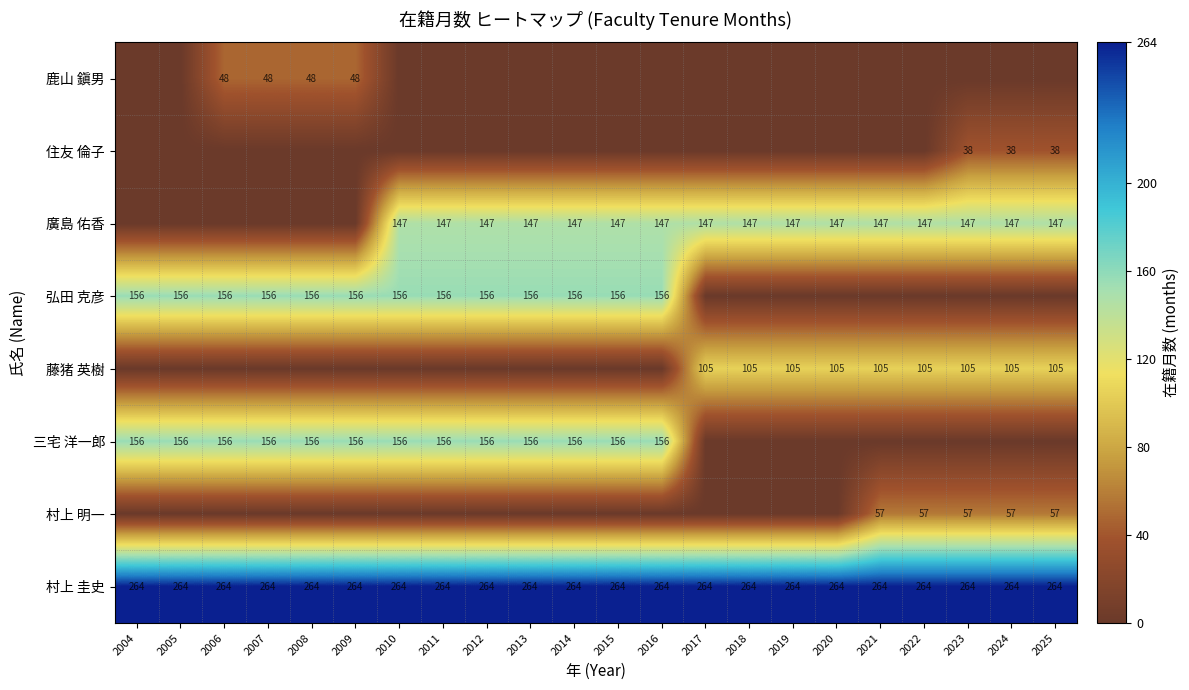

Between 2004 and 2010, which is larger?

2004